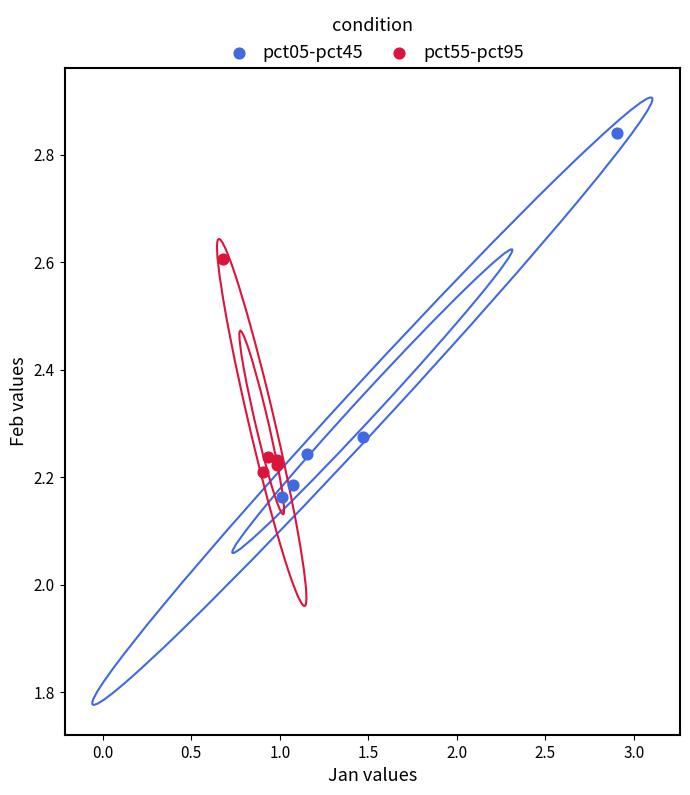

What are all the series names shown in the legend?

pct05-pct45, pct55-pct95